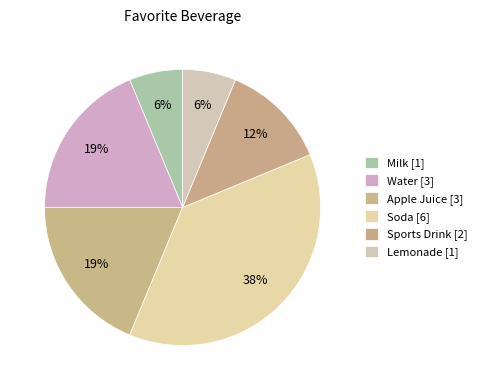

What is the total percentage of Sports Drink and Water?

31.2%